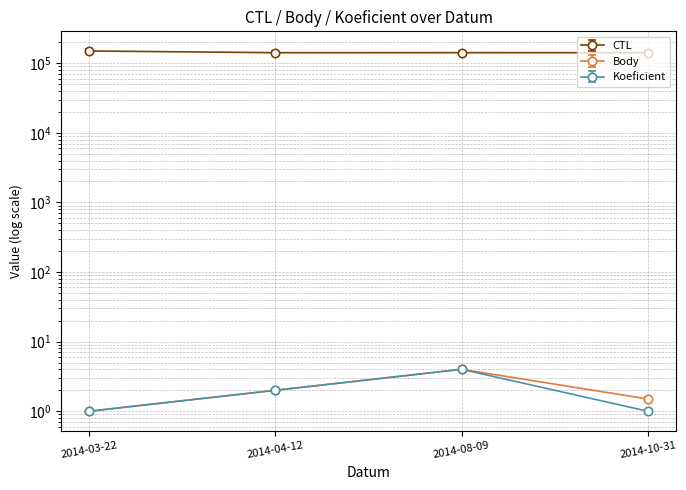

What is the label of the 3rd point from the right?

2014-04-12